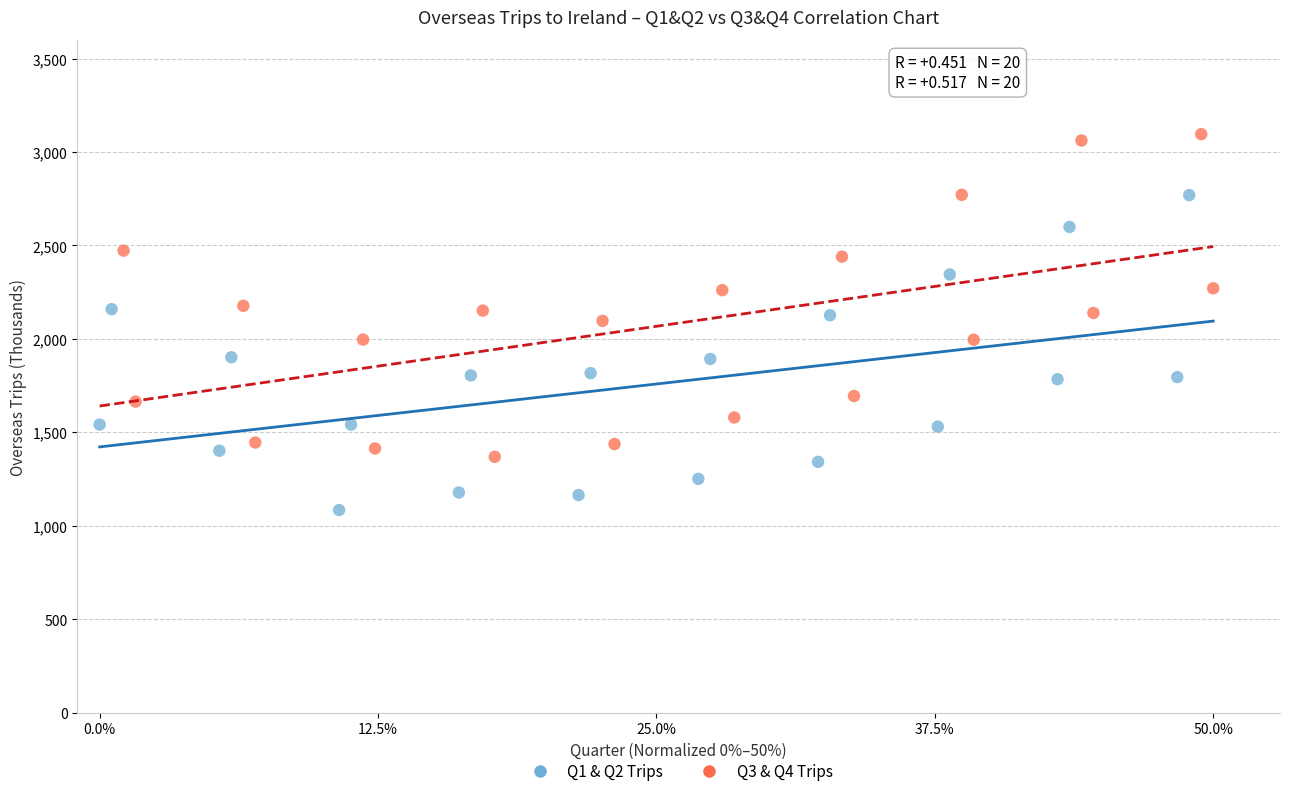

Which series reaches the minimum Y coordinate?

Q1 & Q2 Trips